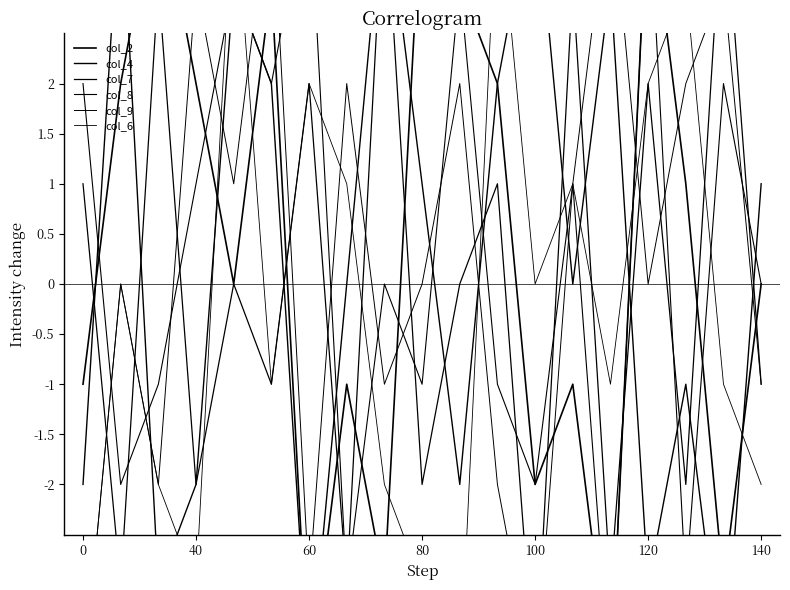

How many times do col_4 and col_6 cross each other?

12